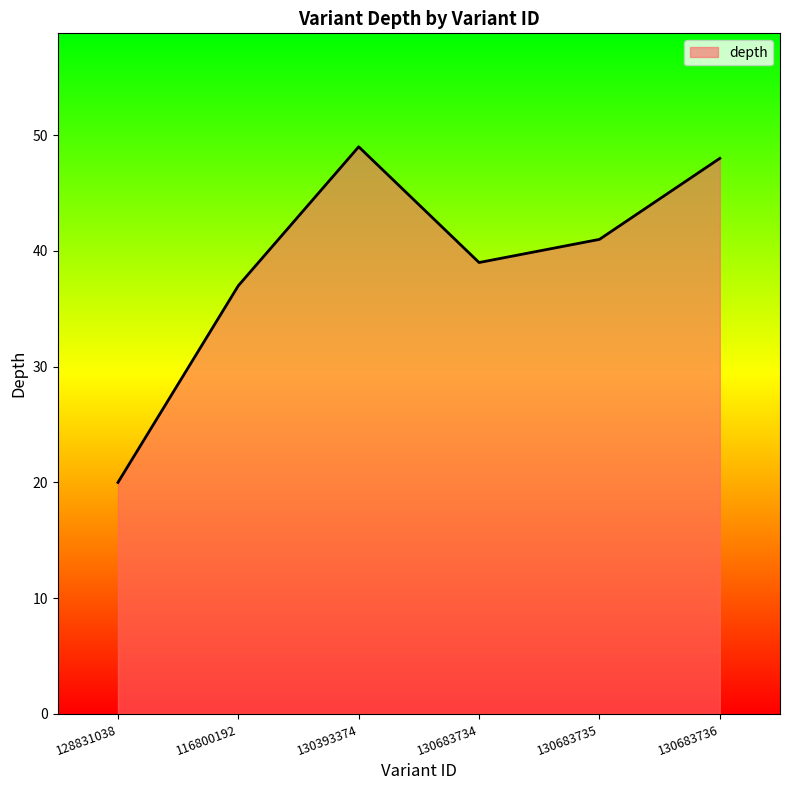

What is the difference between the values at 130393374 and 128831038?

29